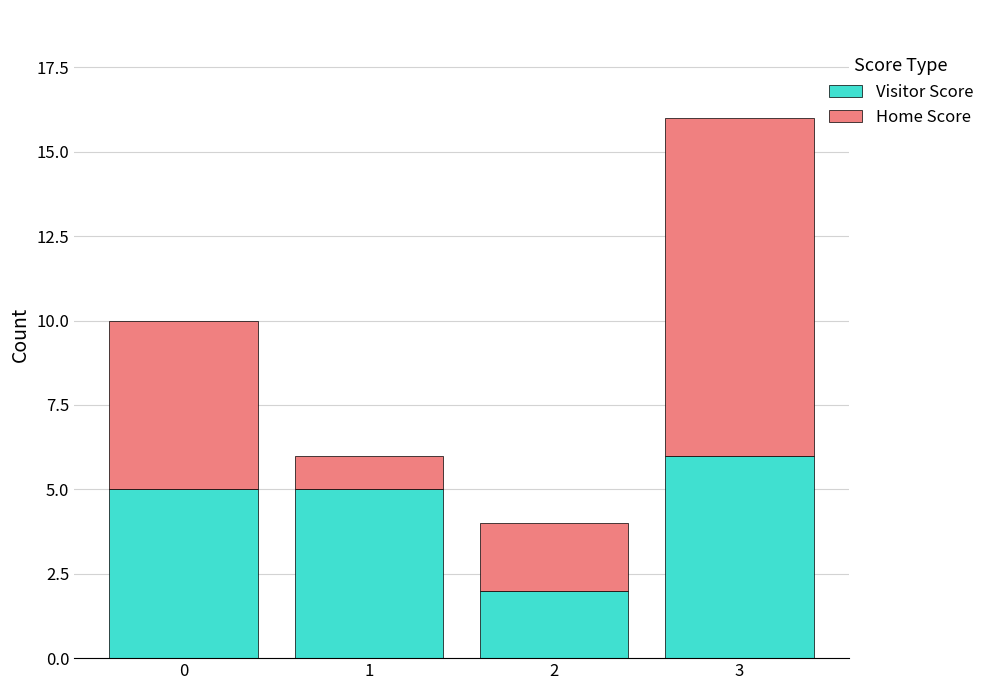

At which label does Visitor Score reach its peak?

3